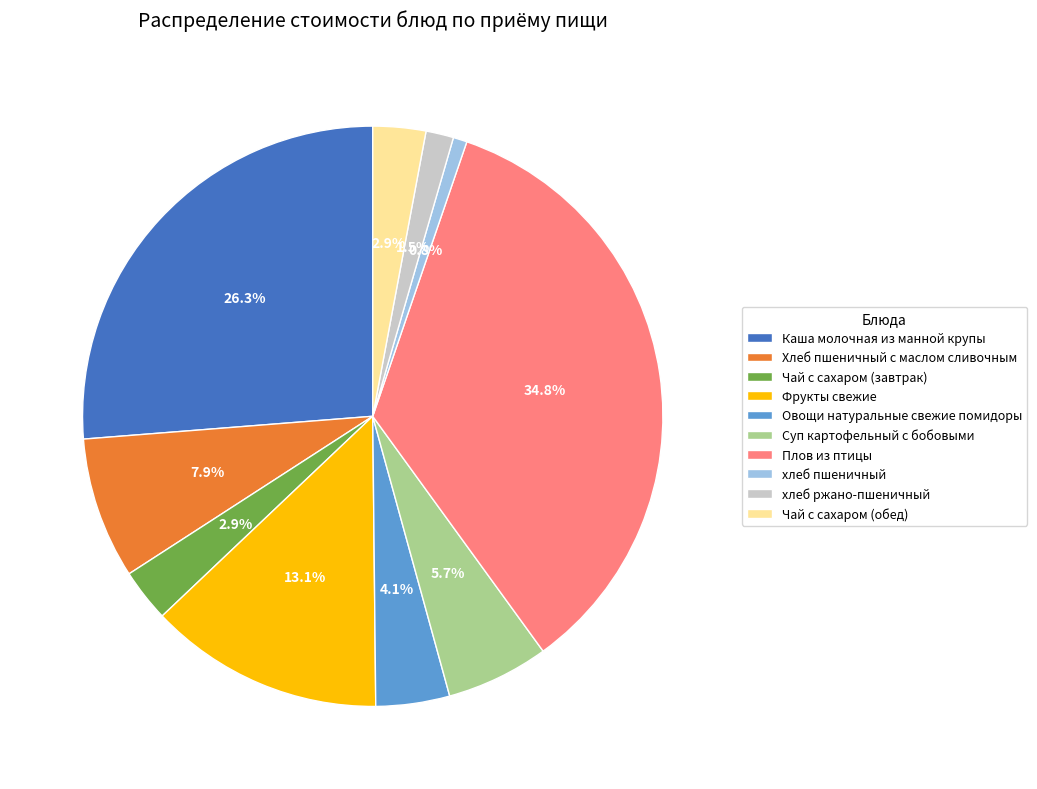

How many segments does this pie chart have?

10